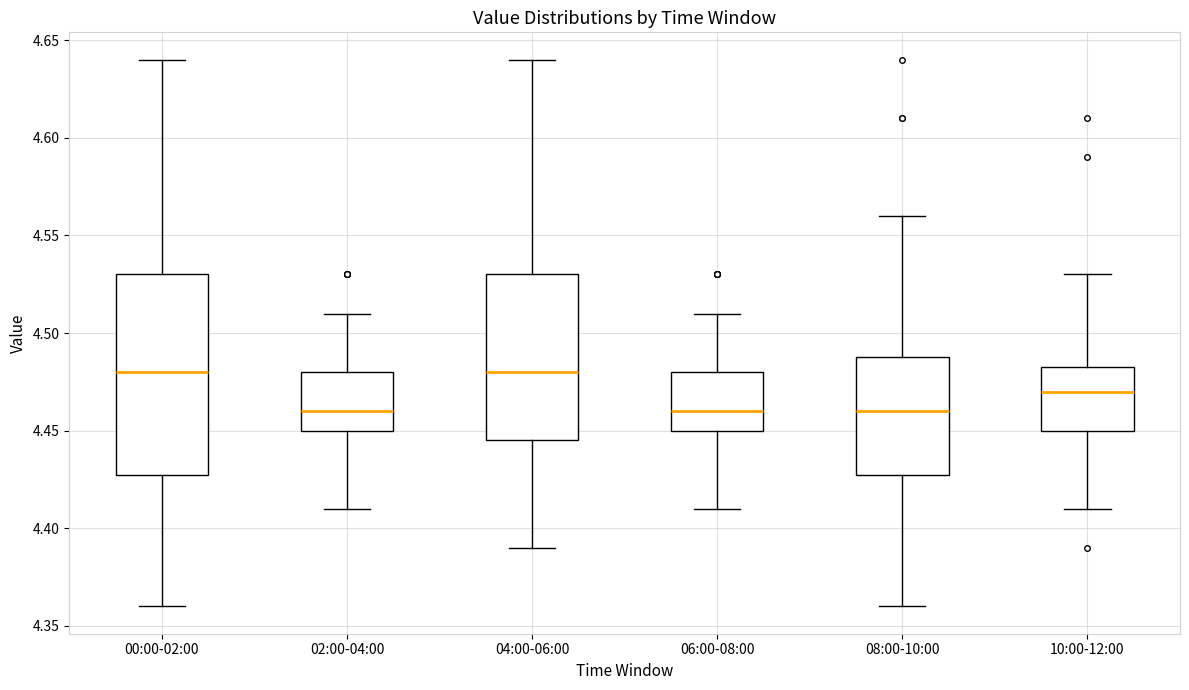

Reading left to right, read every box against the y-axis: the position of its median line, the range the box covers, and the ends of its whiskers. The values are not printed on the chart, so give them approximately, as read against the axis.

00:00-02:00: median 4.480, box 4.430 to 4.530, whiskers 4.360 to 4.640
02:00-04:00: median 4.460, box 4.450 to 4.480, whiskers 4.410 to 4.510
04:00-06:00: median 4.480, box 4.445 to 4.530, whiskers 4.390 to 4.640
06:00-08:00: median 4.460, box 4.450 to 4.480, whiskers 4.410 to 4.510
08:00-10:00: median 4.460, box 4.430 to 4.490, whiskers 4.360 to 4.560
10:00-12:00: median 4.470, box 4.450 to 4.485, whiskers 4.410 to 4.530